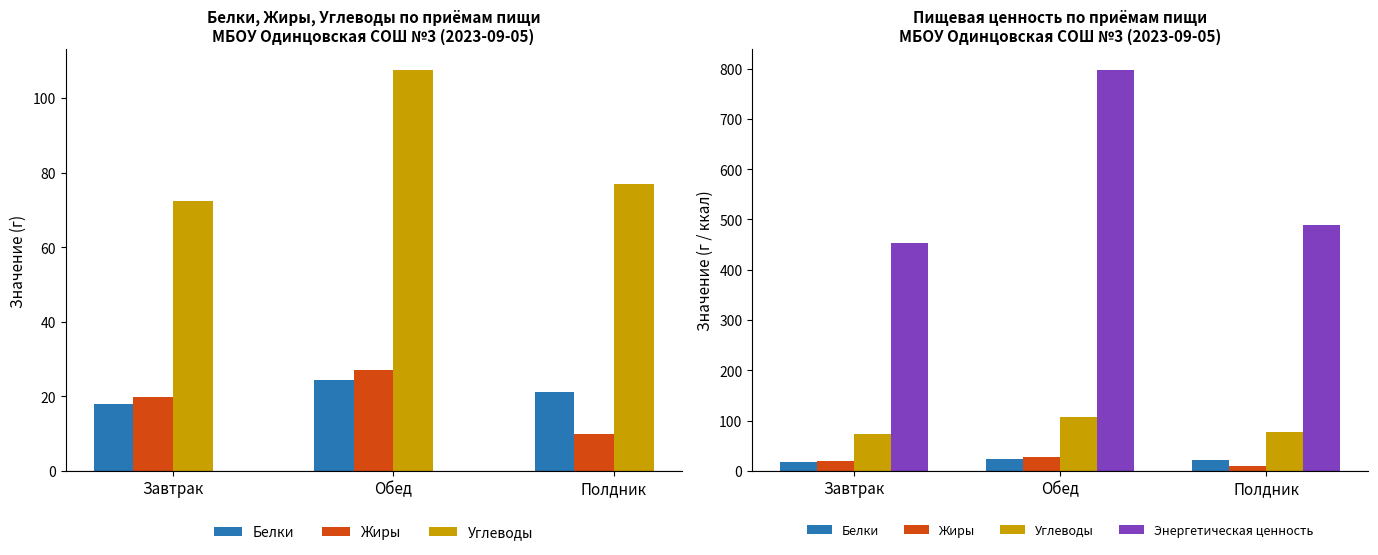

How many groups of bars are there?

3